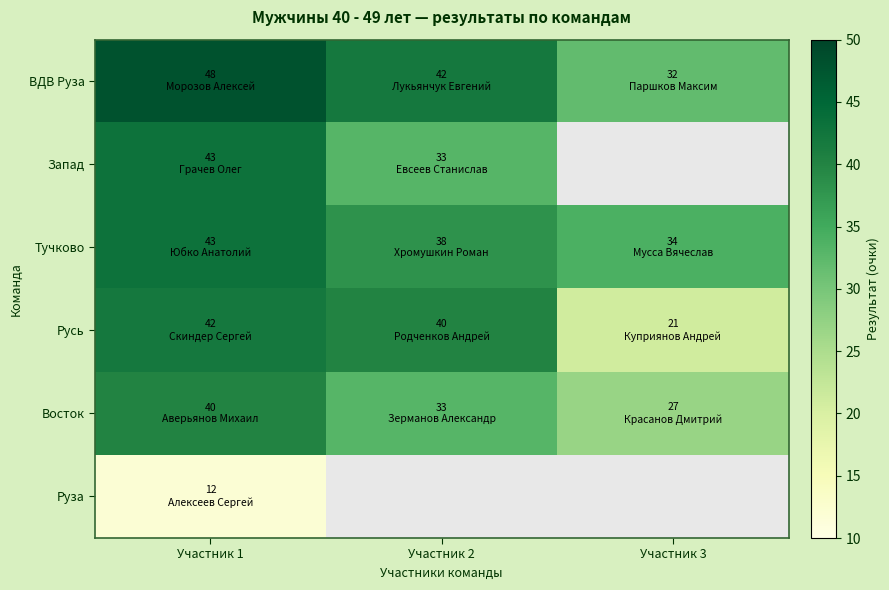

Which series has the widest spread of values?

Русь